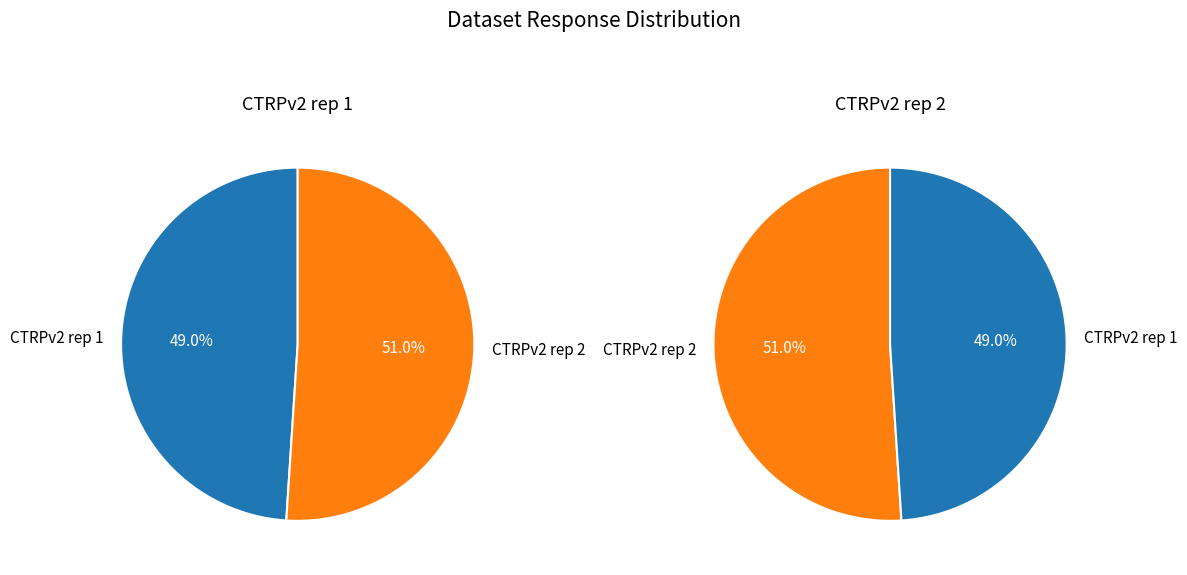

Is it true that CTRPv2 rep 1 is 1% of the pie?

False